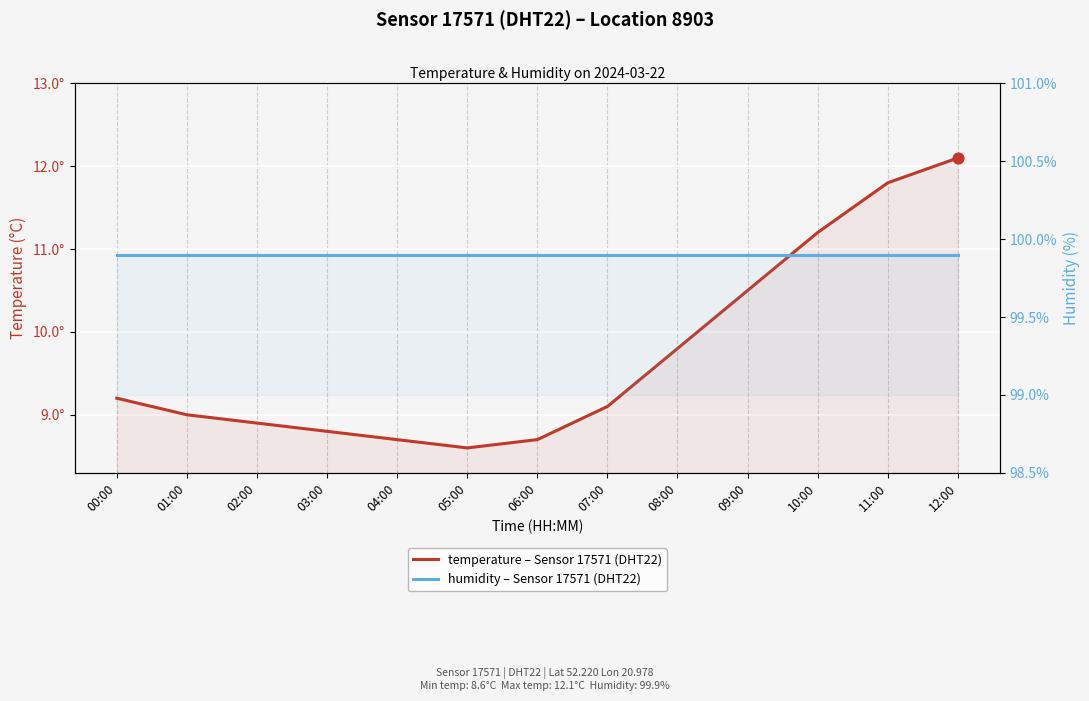

What are all the series names shown in the legend?

temperature – Sensor 17571 (DHT22), humidity – Sensor 17571 (DHT22)